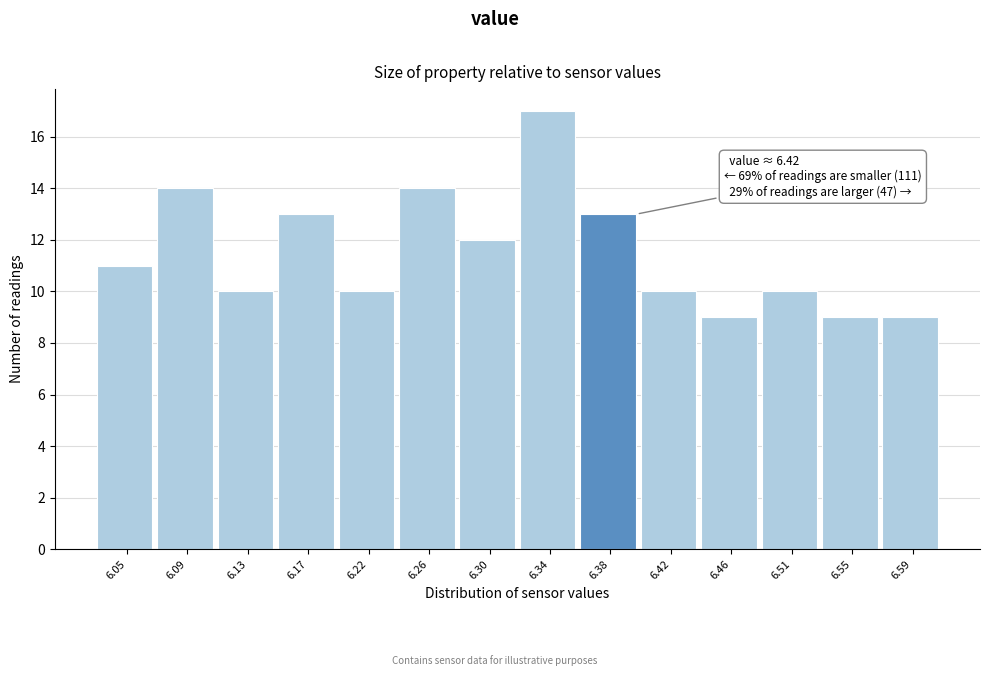

Reading left to right, extract all data points from this chart.

11	14	10	13	10	14	12	17	13	10	9	10	9	9